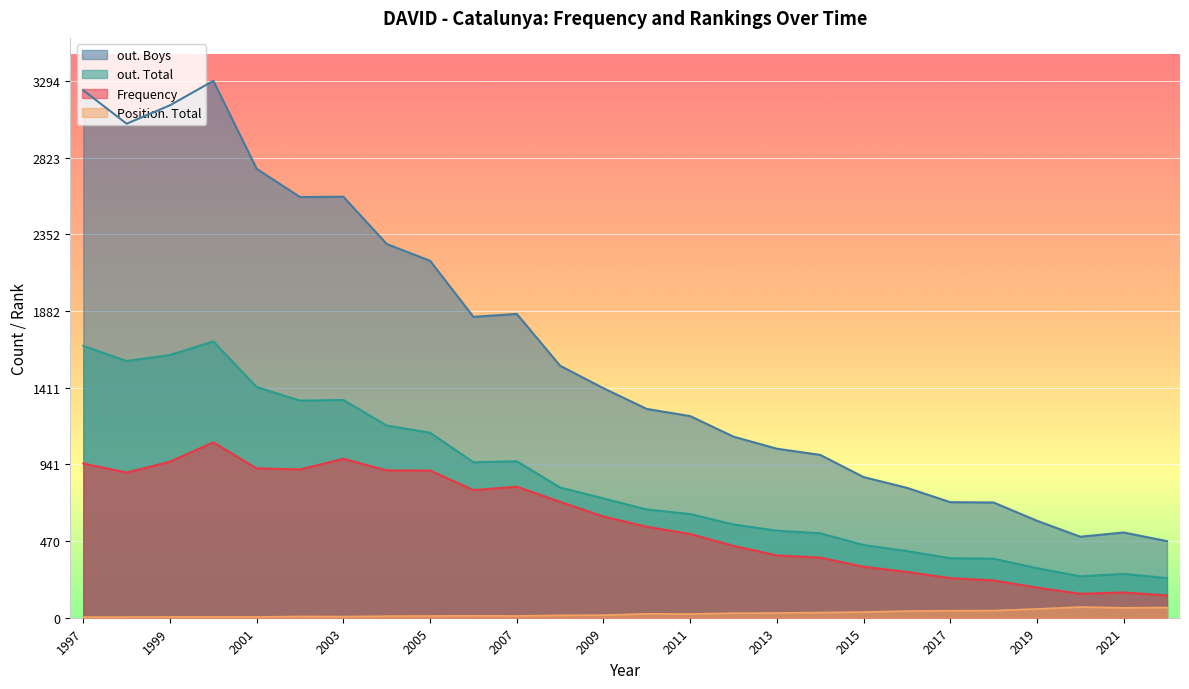

Is it true that Frequency equals 229 at 2001?

False